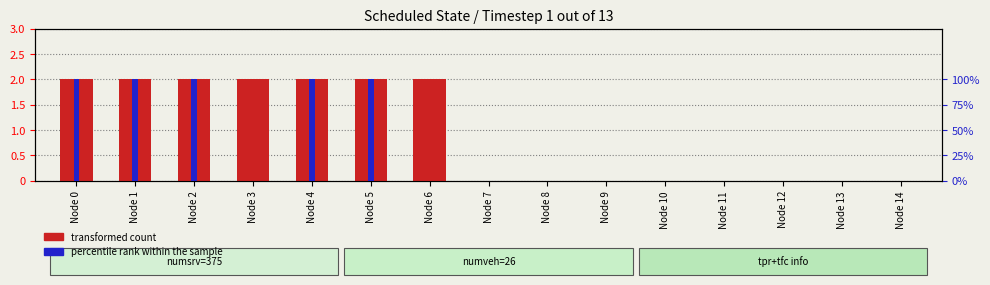

How many groups of bars are there?

15